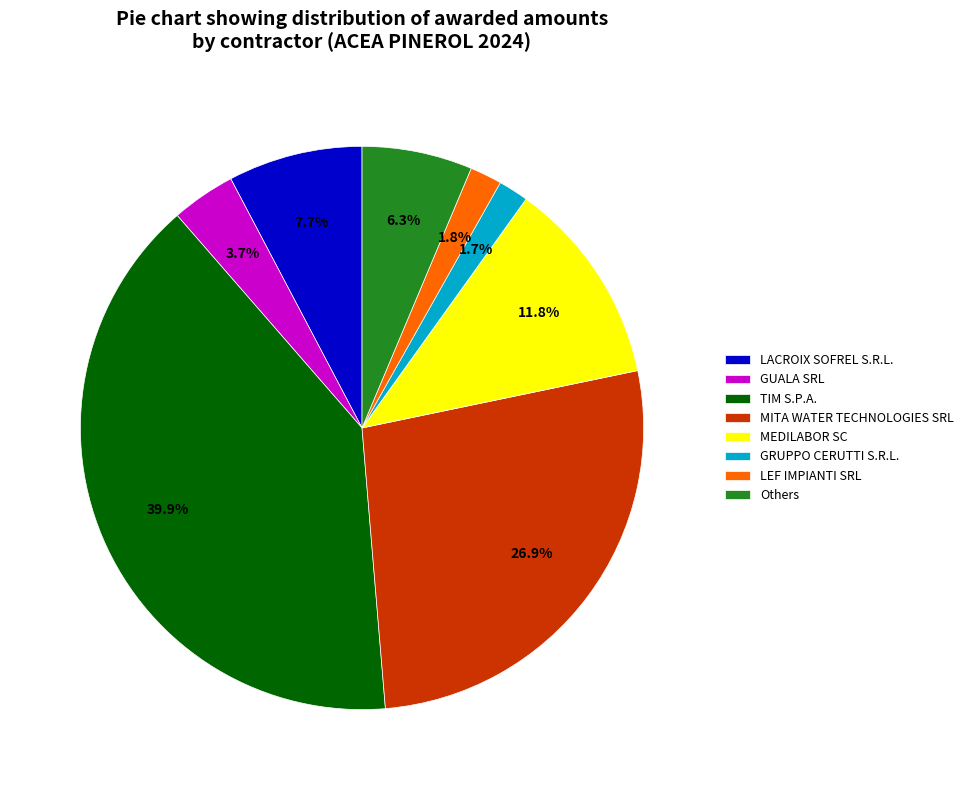

Which slice is the largest?

TIM S.P.A.